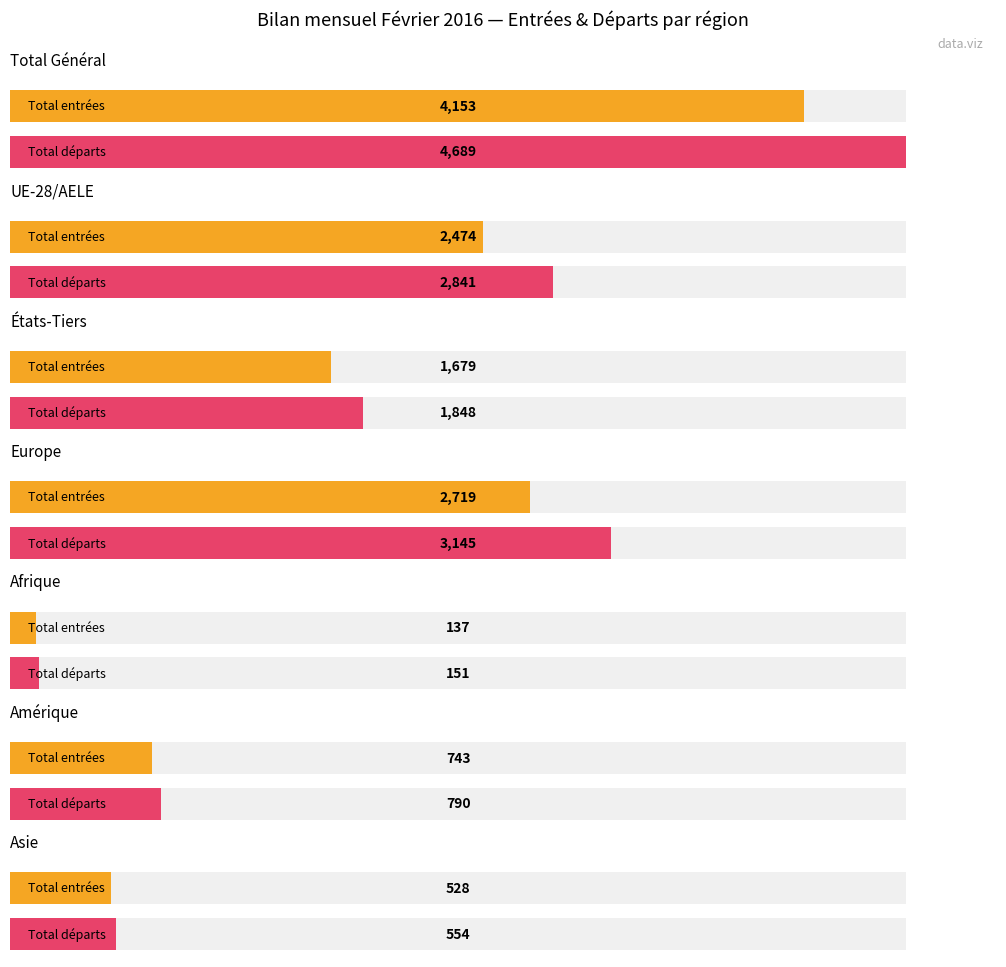

At how many categories does at least one series exceed 2275?

3